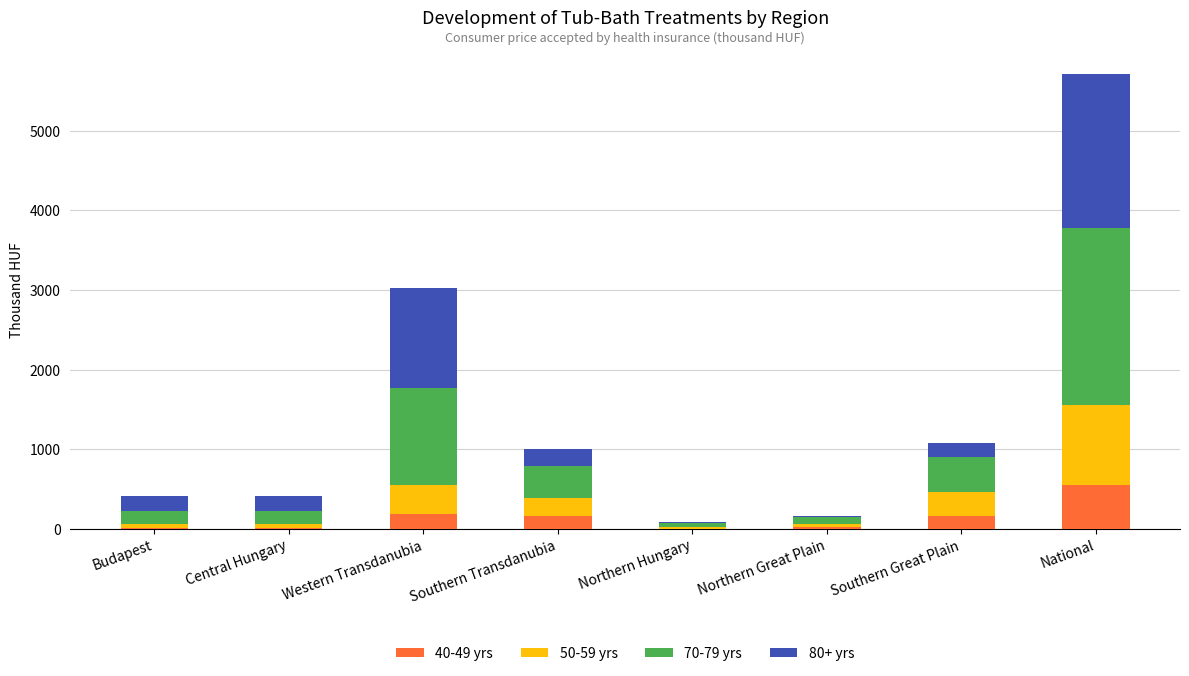

What is the maximum value for 40-49 yrs?

548.1